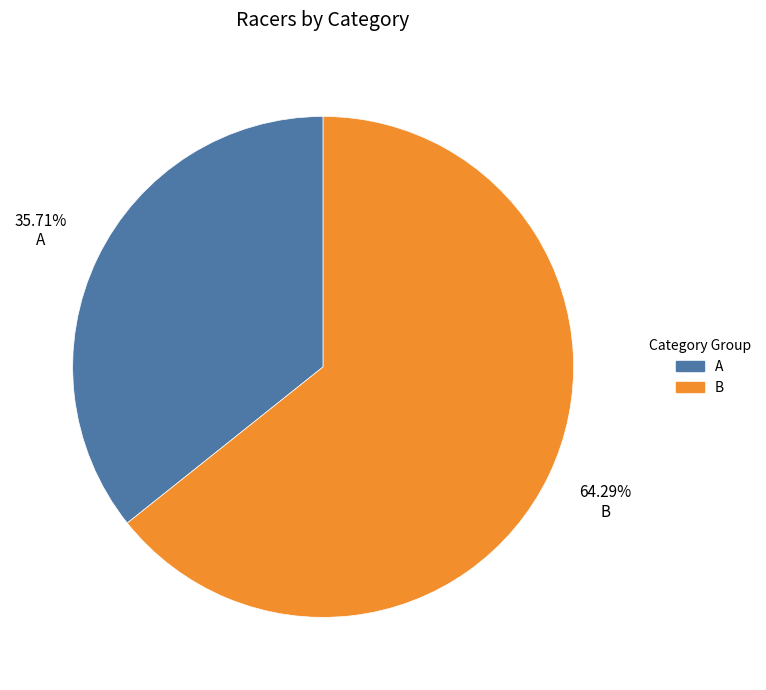

What is the smallest slice in the pie chart?

A